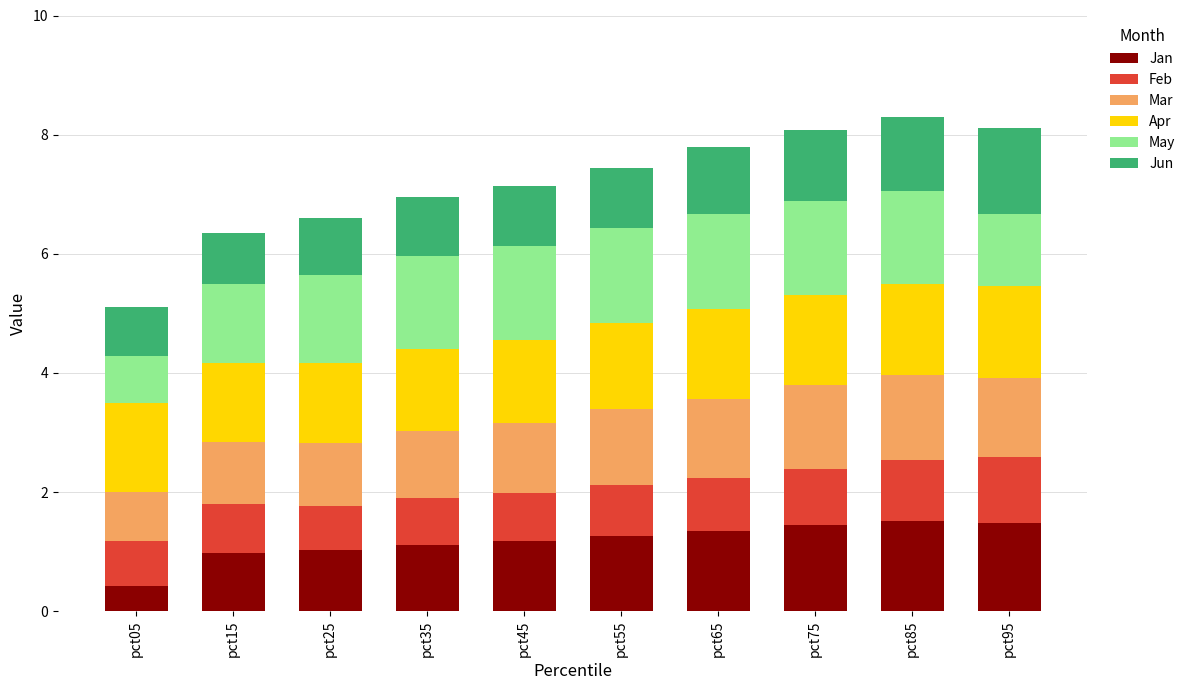

What is the total value across all series at pct85?

8.3